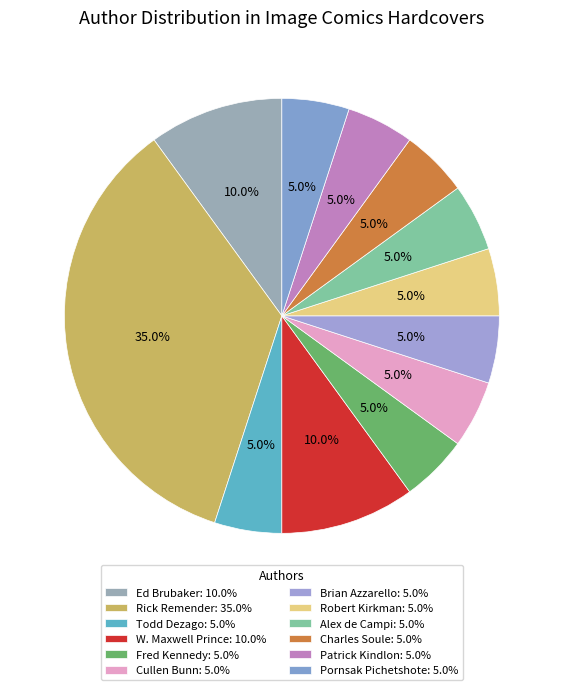

Which slice is the largest?

Rick Remender